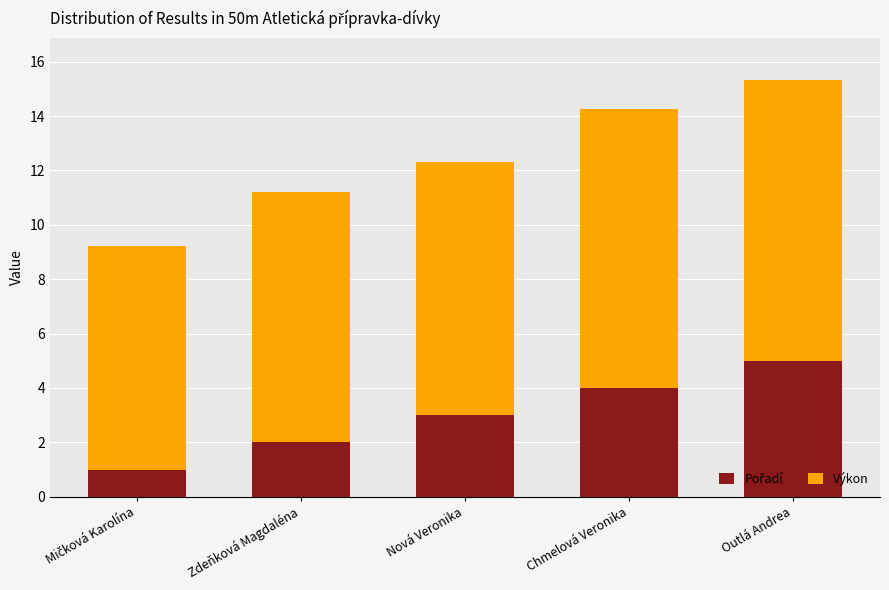

At which category is the sum across all series the highest?

Outlá Andrea